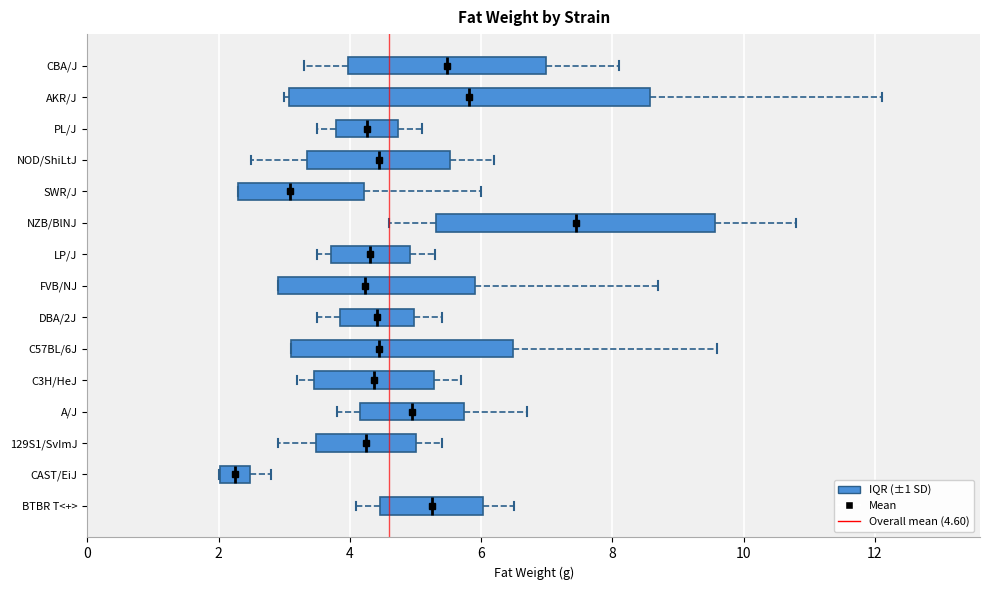

Which box is the widest, from its left edge to its right edge?

AKR/J